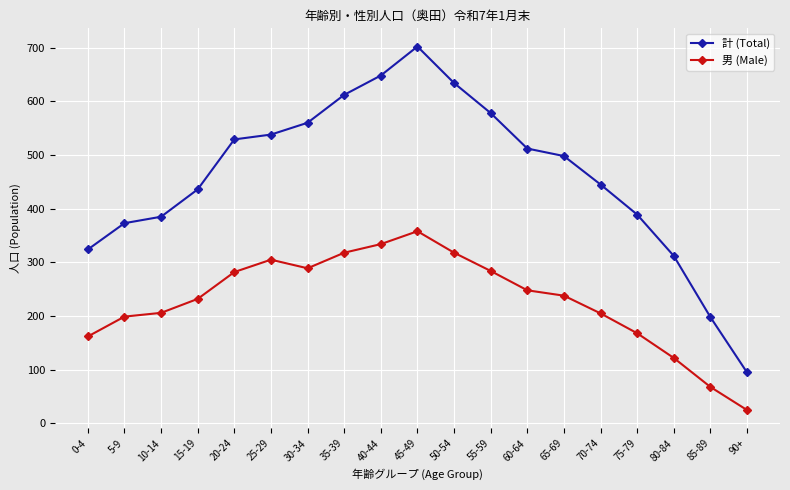

Which series has the largest total across all categories?

計 (Total)